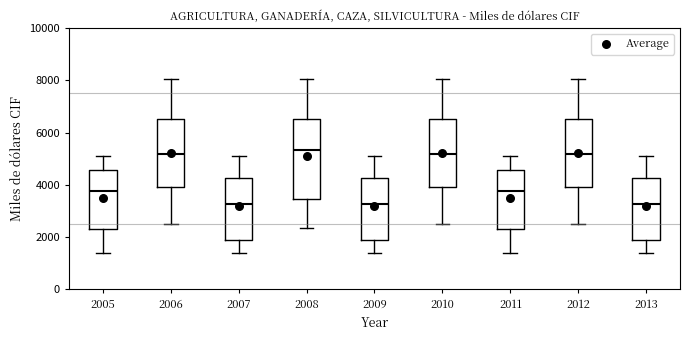

Which box is the tallest, from its lower edge to its upper edge?

2008